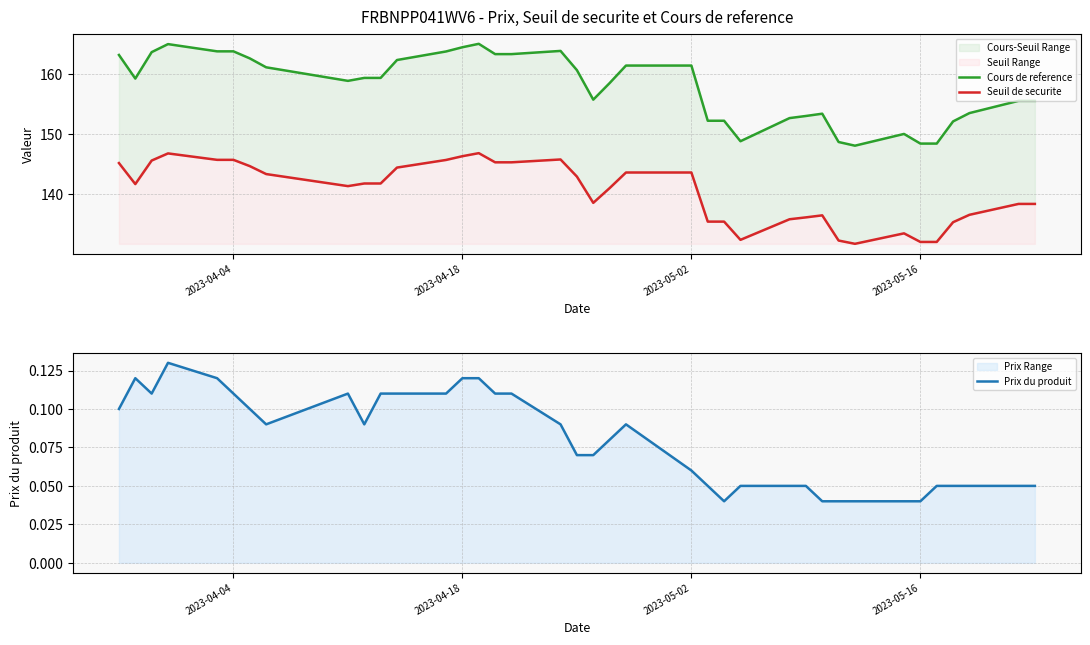

Which series has the largest total across all categories?

Cours de reference